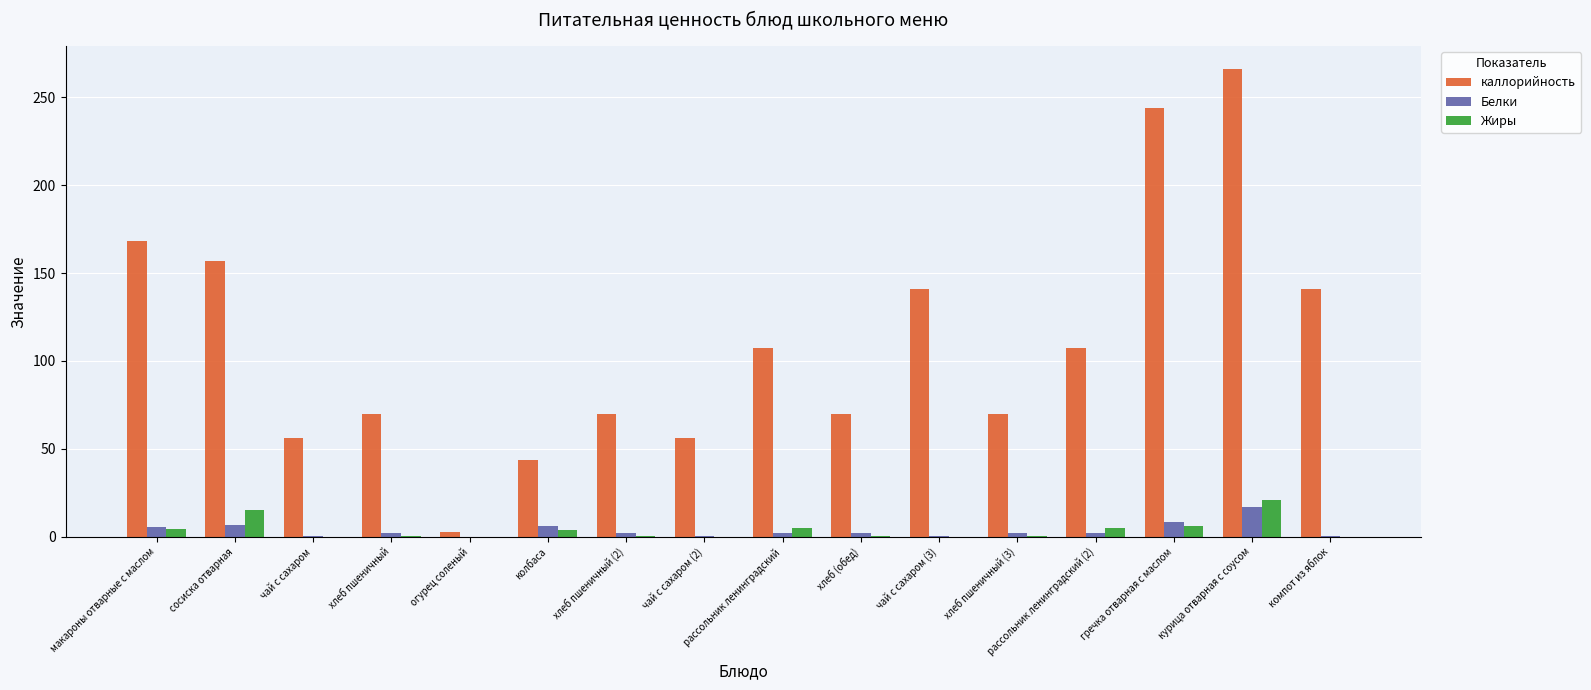

Is the value of Белки at гречка отварная с маслом greater than the value of каллорийность at рассольник ленинградский (2)?

No